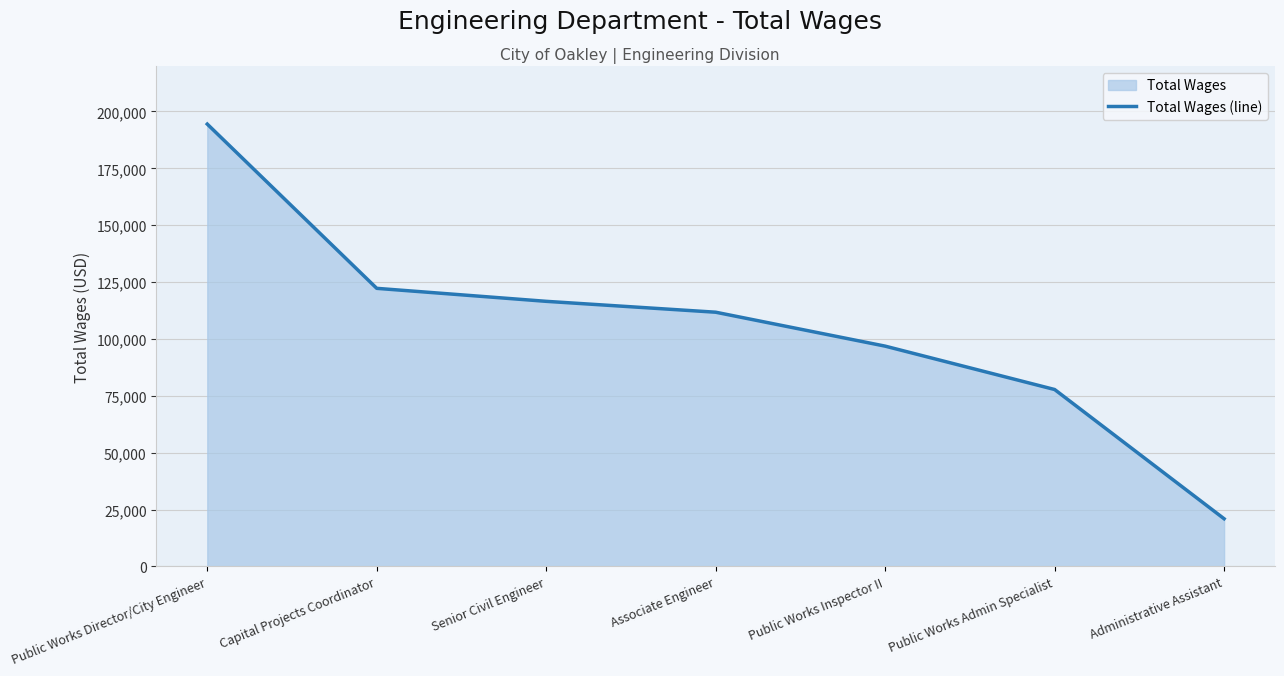

What is the change in value from Public Works Director/City Engineer to Capital Projects Coordinator?

-72196